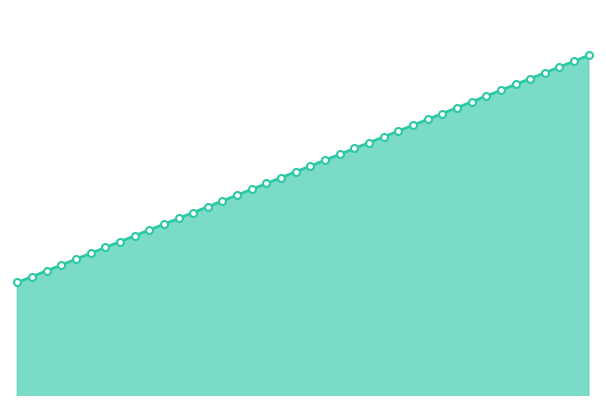

Which label corresponds to the largest value in the chart?

41857